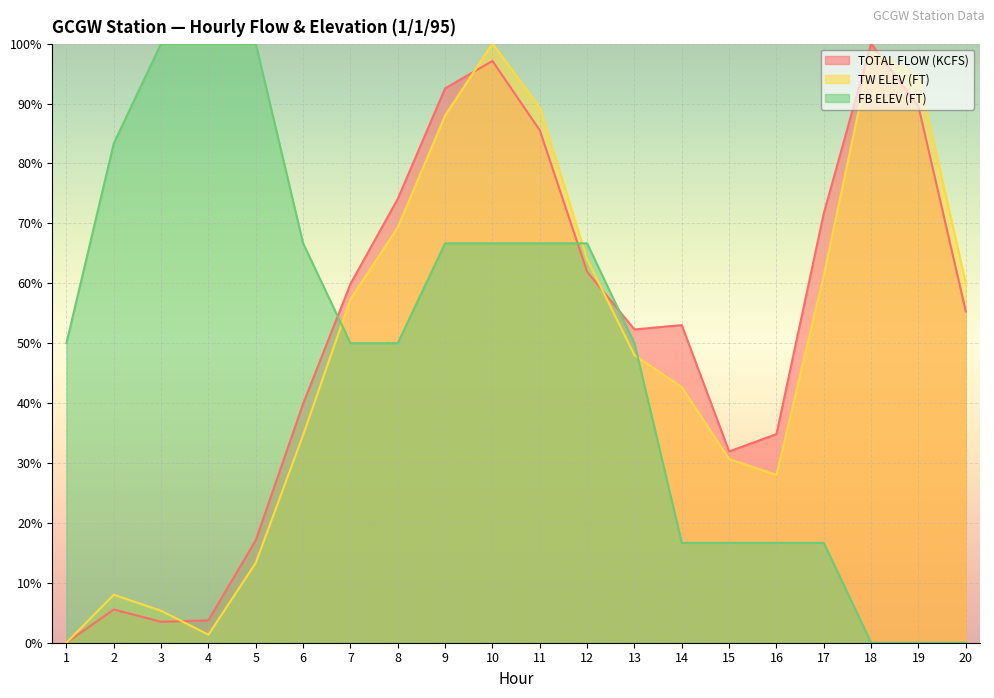

Which series has the widest spread of values?

TOTAL FLOW (KCFS)